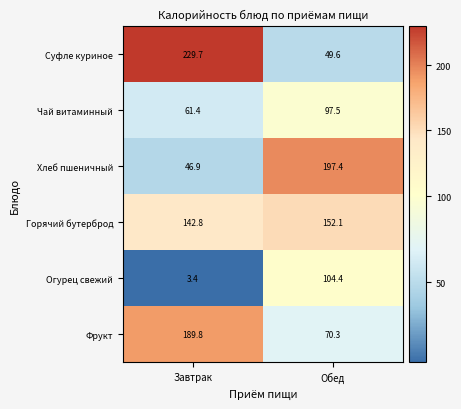

At which label does Фрукт first exceed 189?

Завтрак